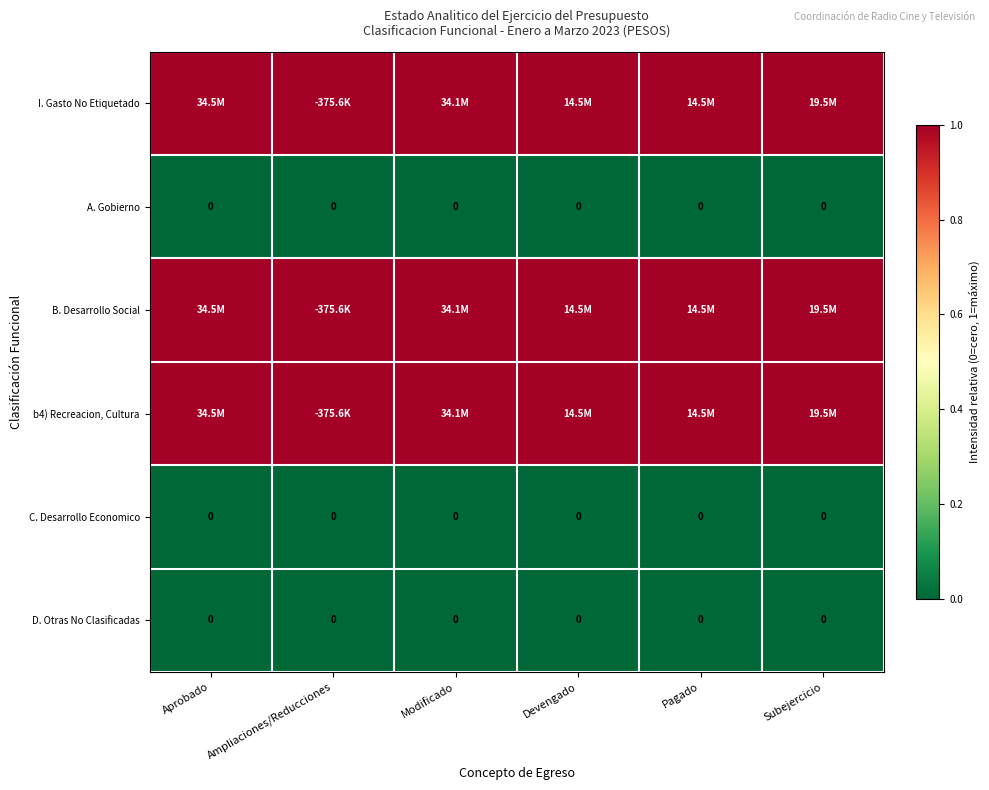

The value of D. Otras No Clasificadas at Subejercicio is 0. True or false?

True